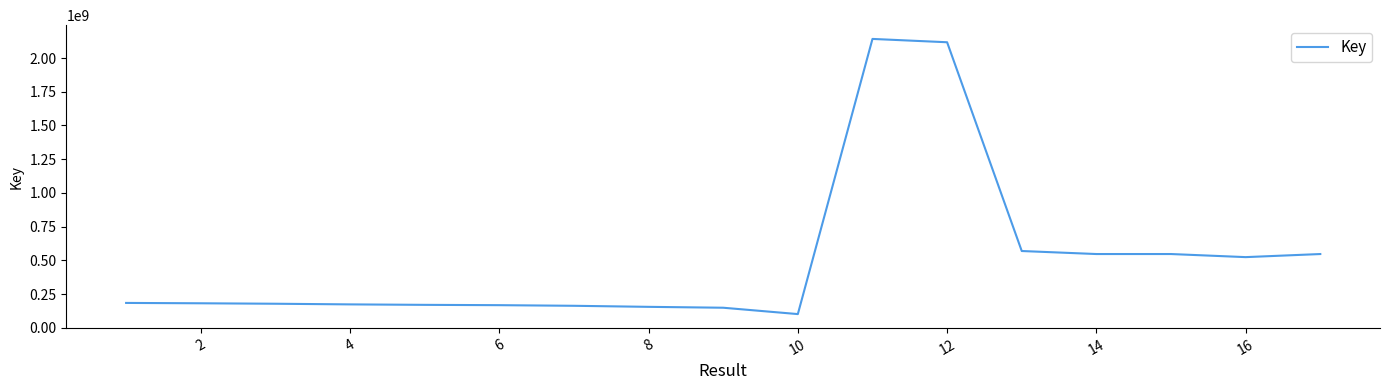

What is the maximum value shown in the chart?

2142123185